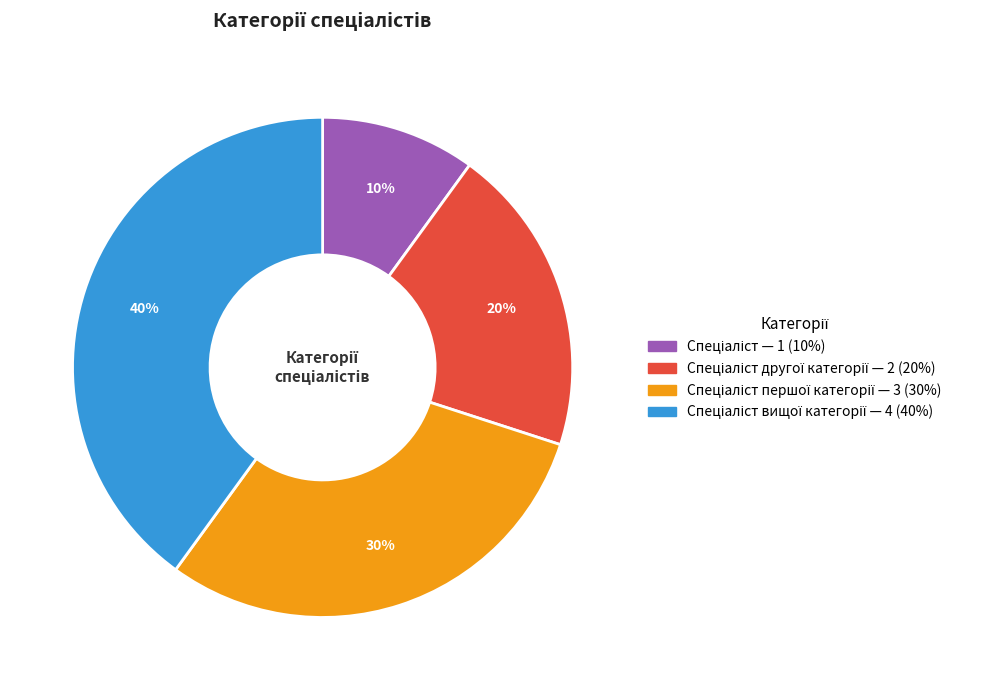

To the nearest percent, what is the difference between the largest and smallest slice percentages?

30%